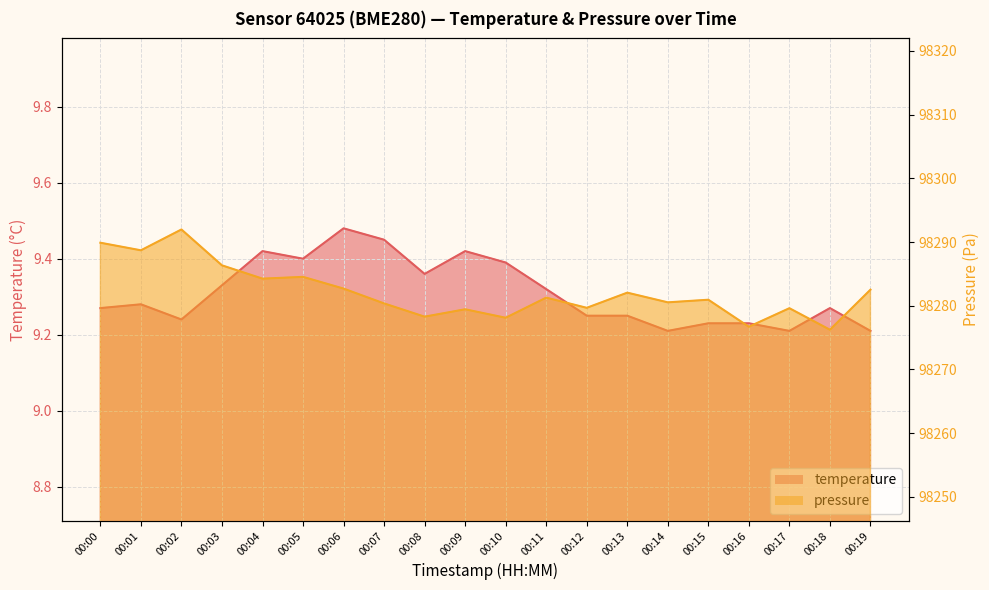

Where is the first local minimum for pressure_scaled?

00:01